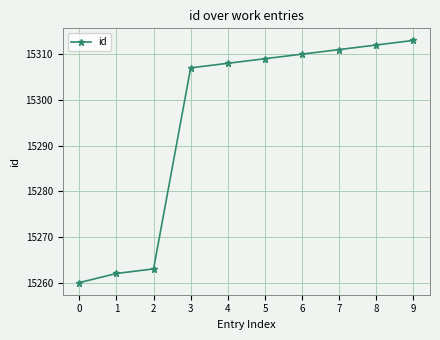

What is the ratio of the value at 9 to the value at 1?

1.0